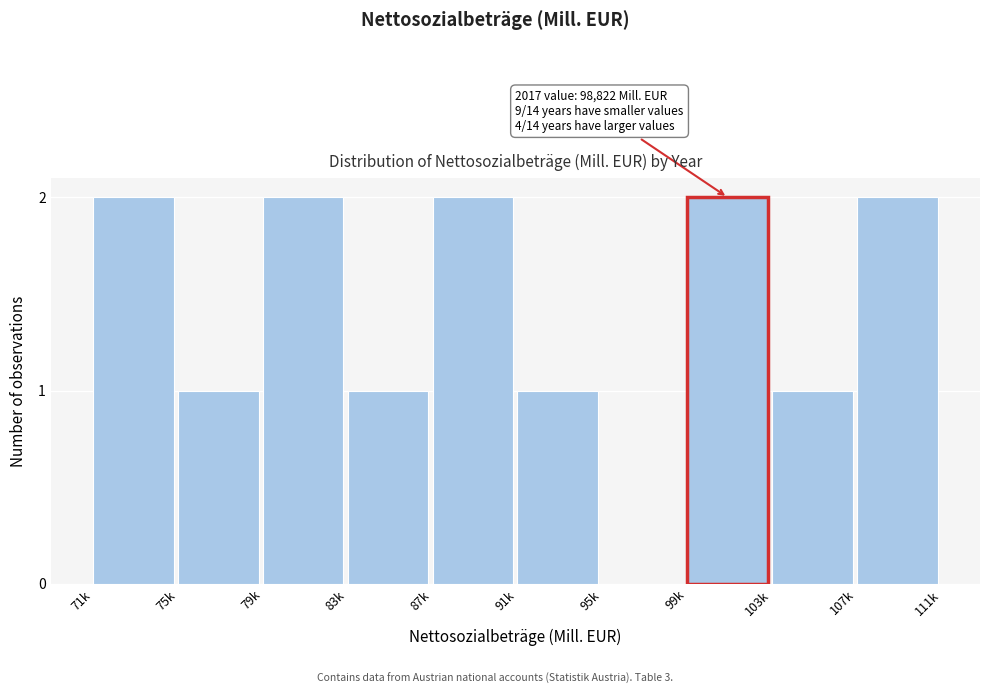

Reading right to left, what are all the values shown in this chart?

107k=2	103k=1	99k=2	95k=0	91k=1	87k=2	83k=1	79k=2	75k=1	71k=2